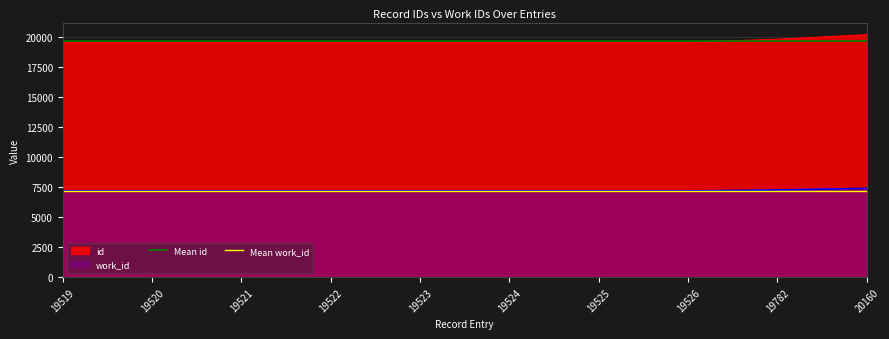

The id series shows 9024 at 19522. True or false?

False